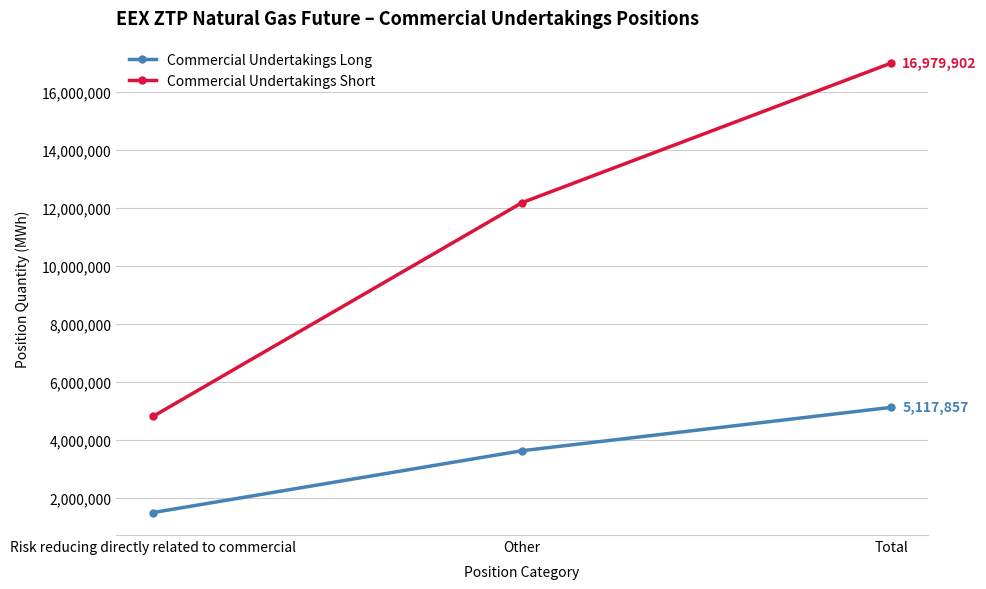

How many data points does each series have?

3